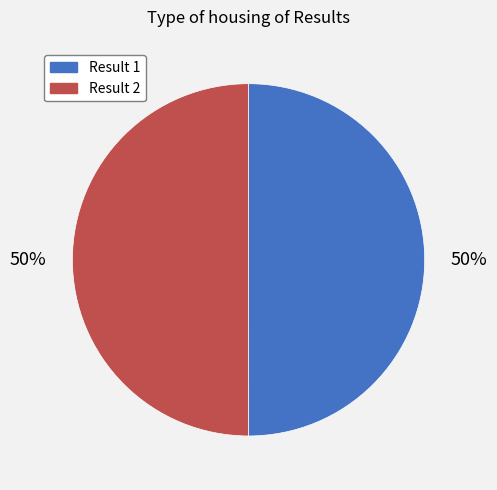

Do Result 2 and Result 1 together represent more than half of the pie?

Yes